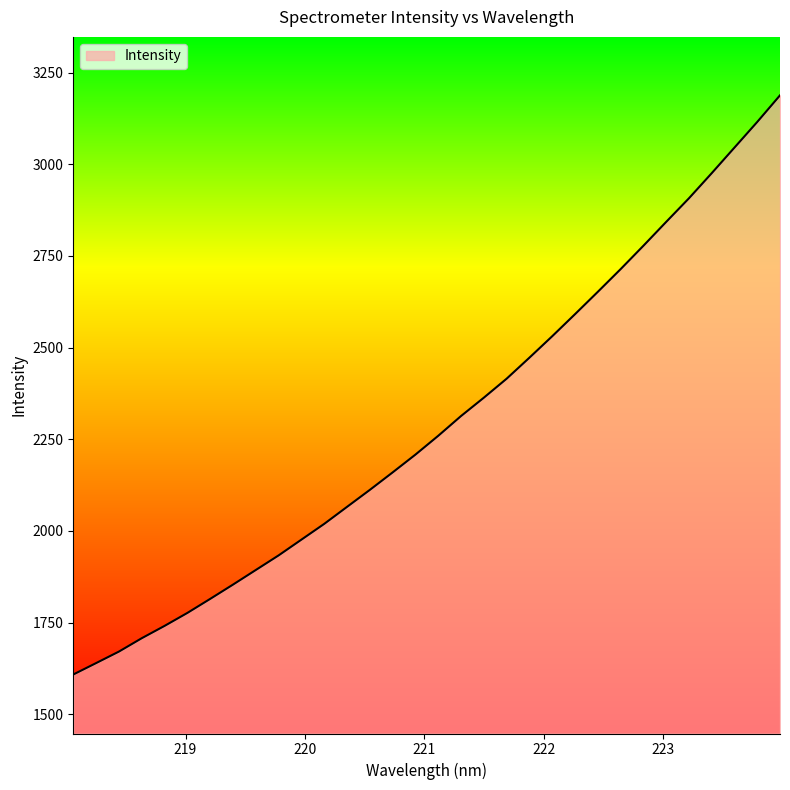

What is the difference between the maximum and minimum values?

1579.2